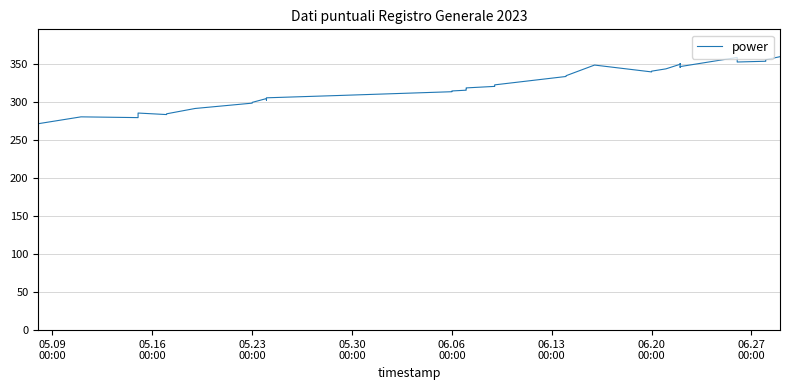

What is the maximum value shown in the chart?

359